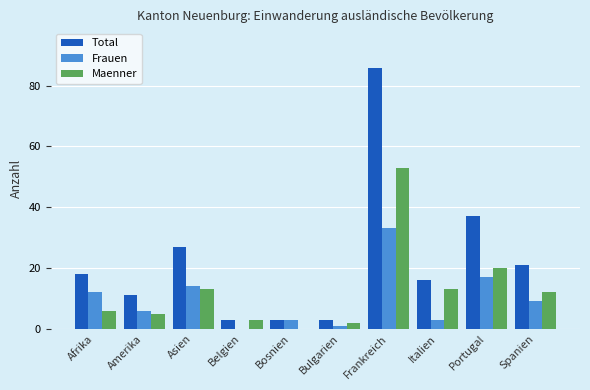

True or false: Frauen has a value of 11 at Portugal.

False